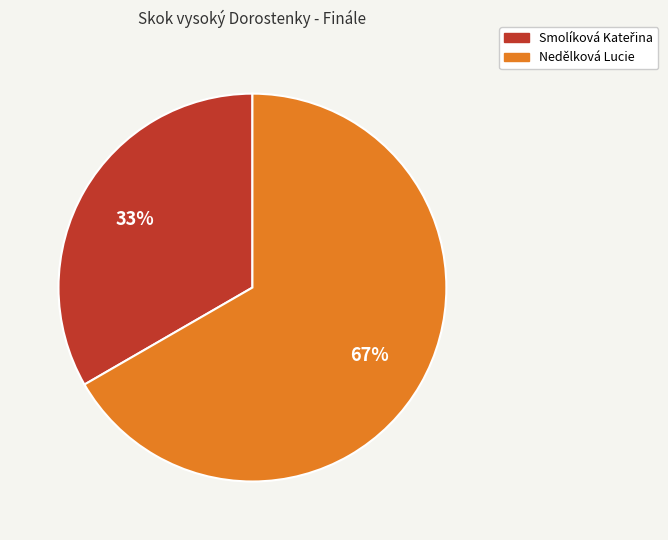

What is the largest slice in the pie chart?

Nedělková Lucie